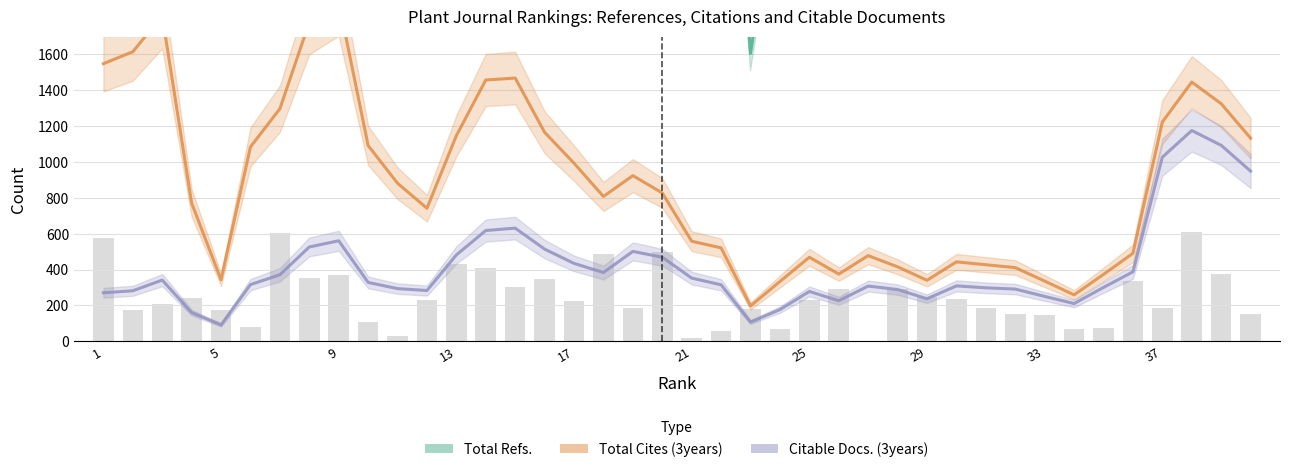

What are all the series names shown in the legend?

Total Refs., Total Cites (3years), Citable Docs. (3years)